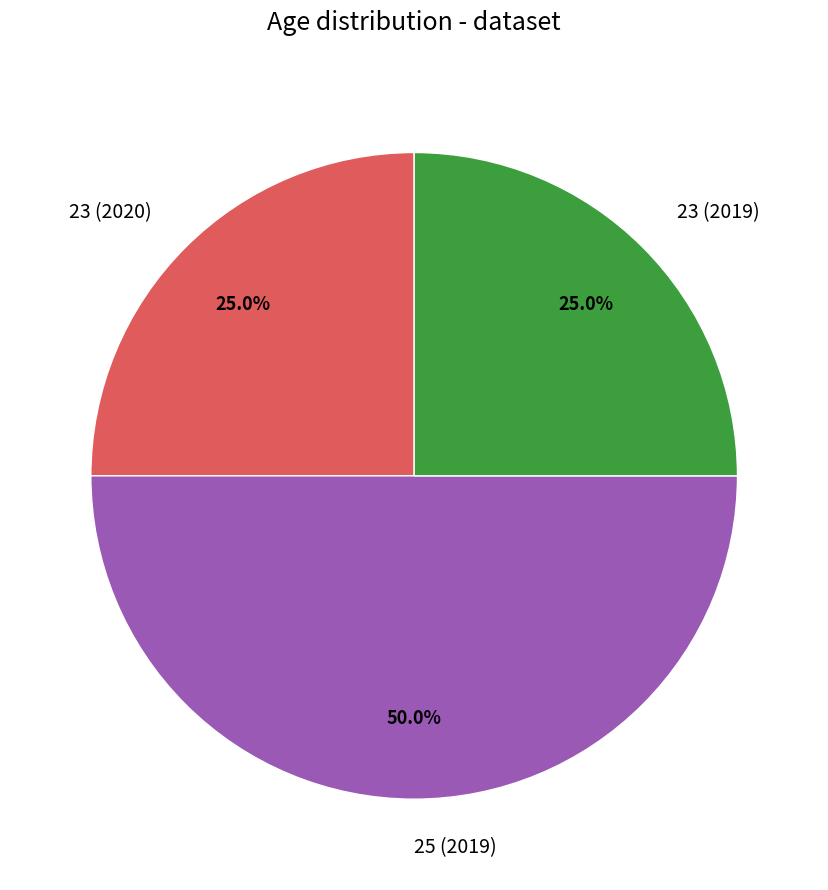

Which slice is the largest?

25 (2019)